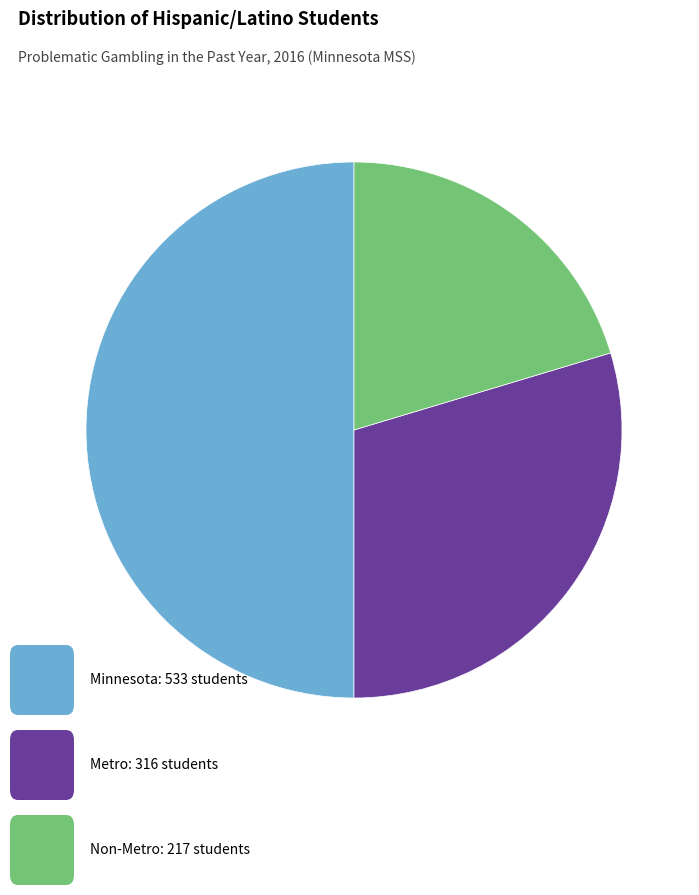

How many segments does this pie chart have?

3